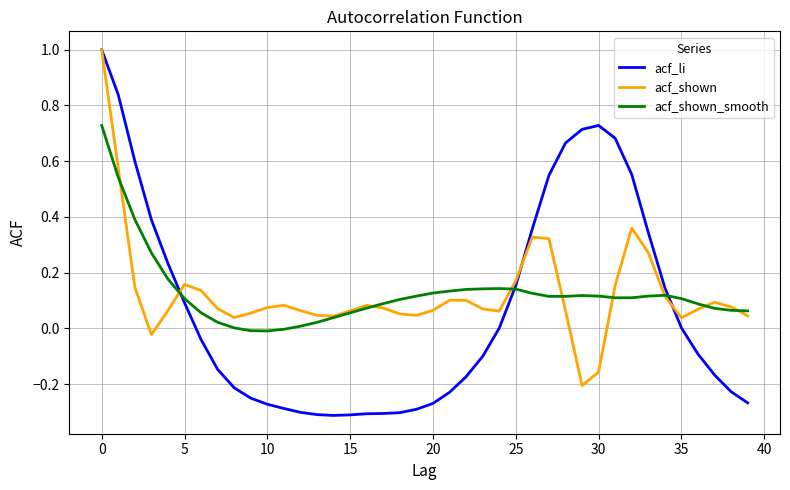

What is the greatest value displayed?

1.0